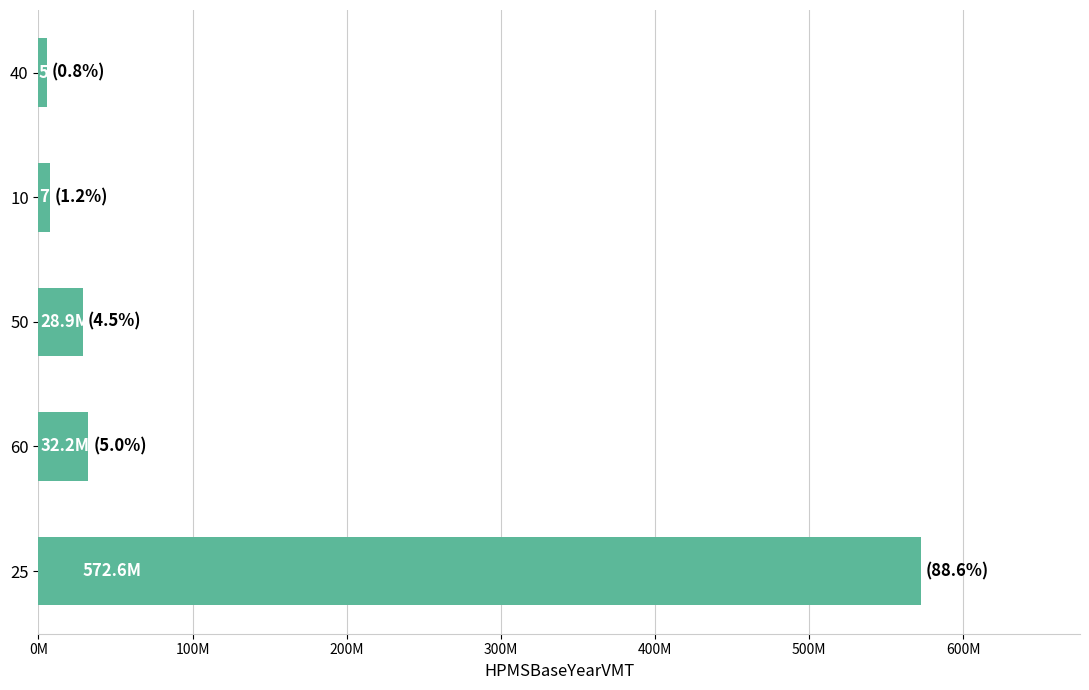

Does the chart contain any negative values?

No